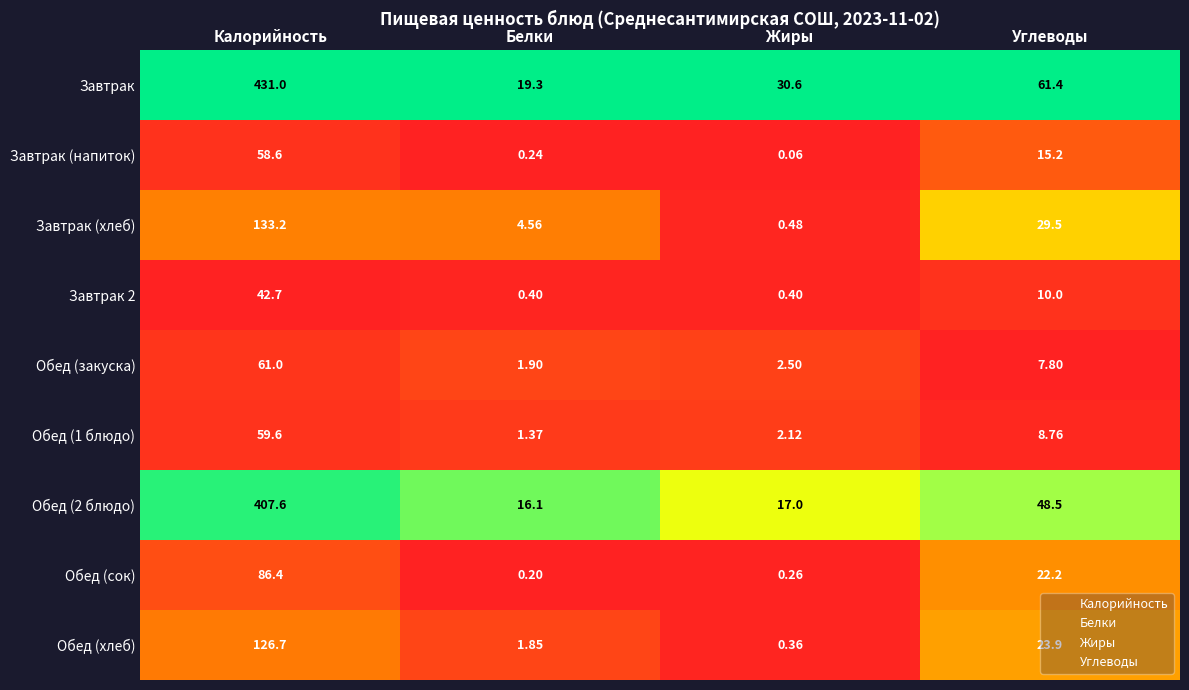

Which series has the largest range (max minus min)?

Завтрак